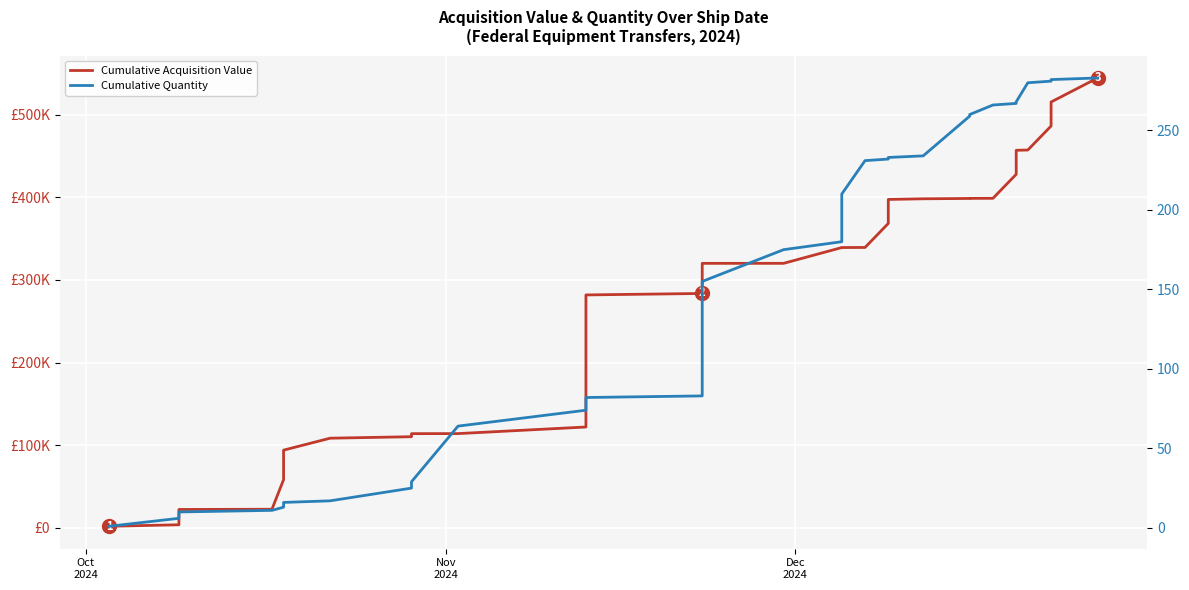

True or false: Cumulative Acquisition Value has more than 2 interior local peaks.

False